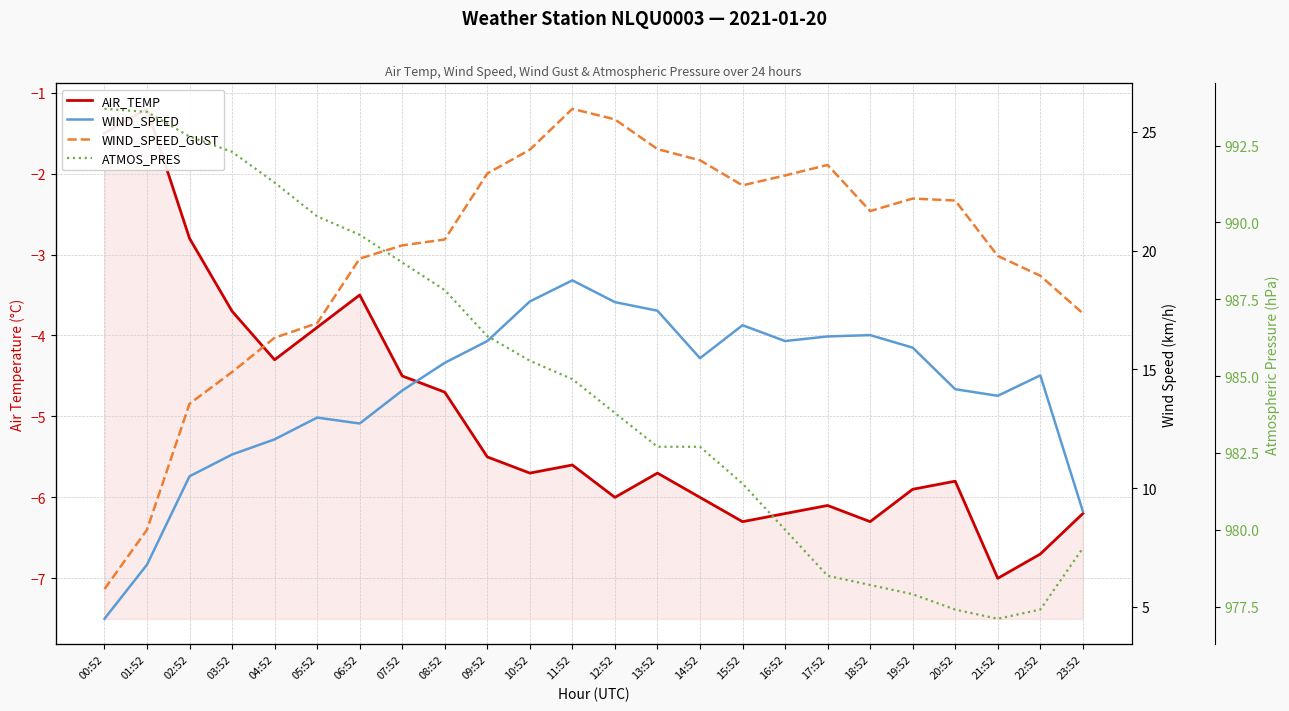

The WIND_SPEED_GUST series shows 20.5 at 08:52. True or false?

True